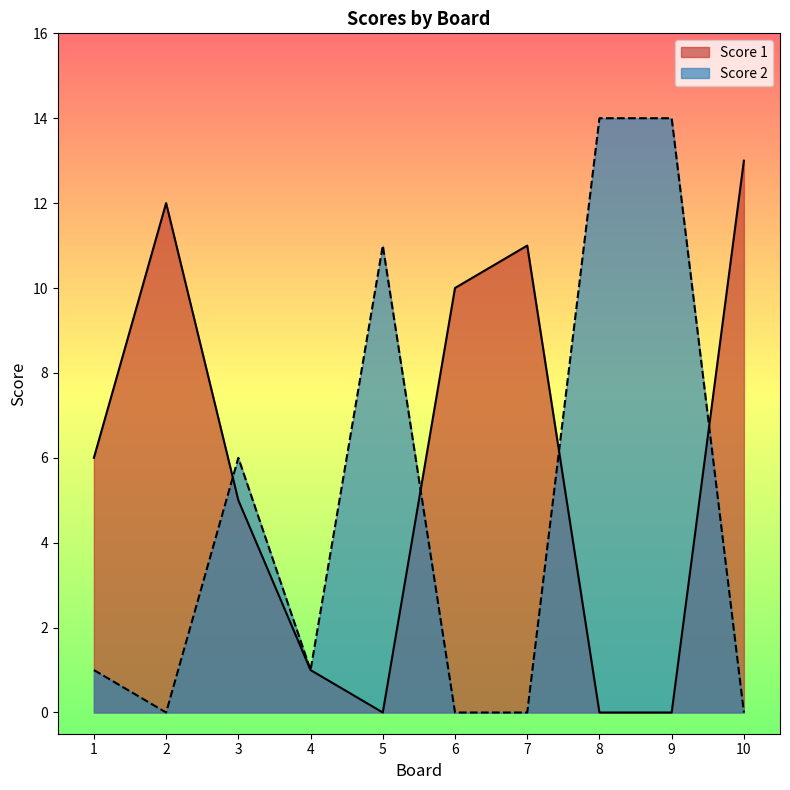

Count the number of categories in the chart.

10